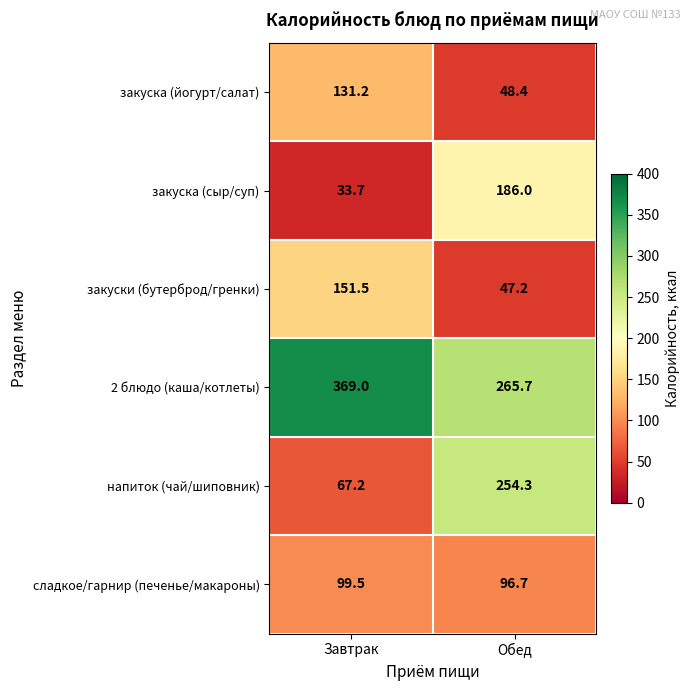

How many values in the напиток (чай/шиповник) series are below 254?

1